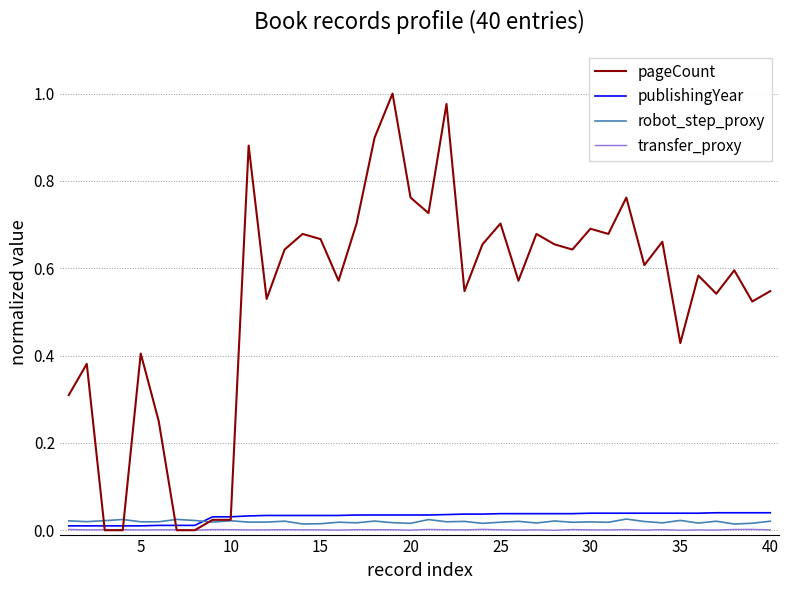

Which series has the widest spread of values?

pageCount